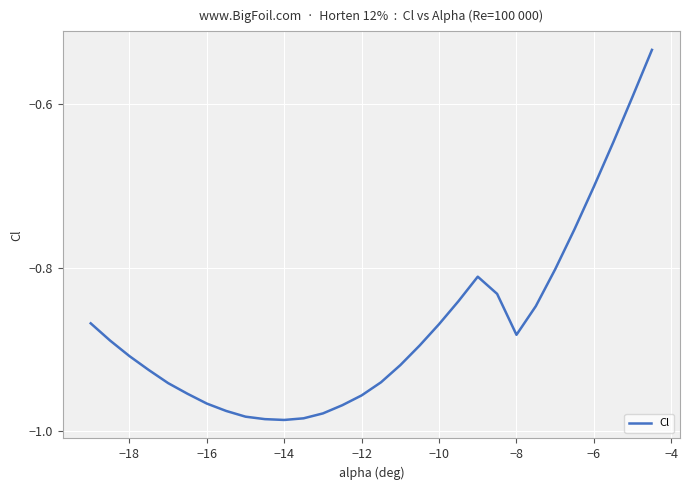

What is the difference between the maximum and minimum values?

0.5